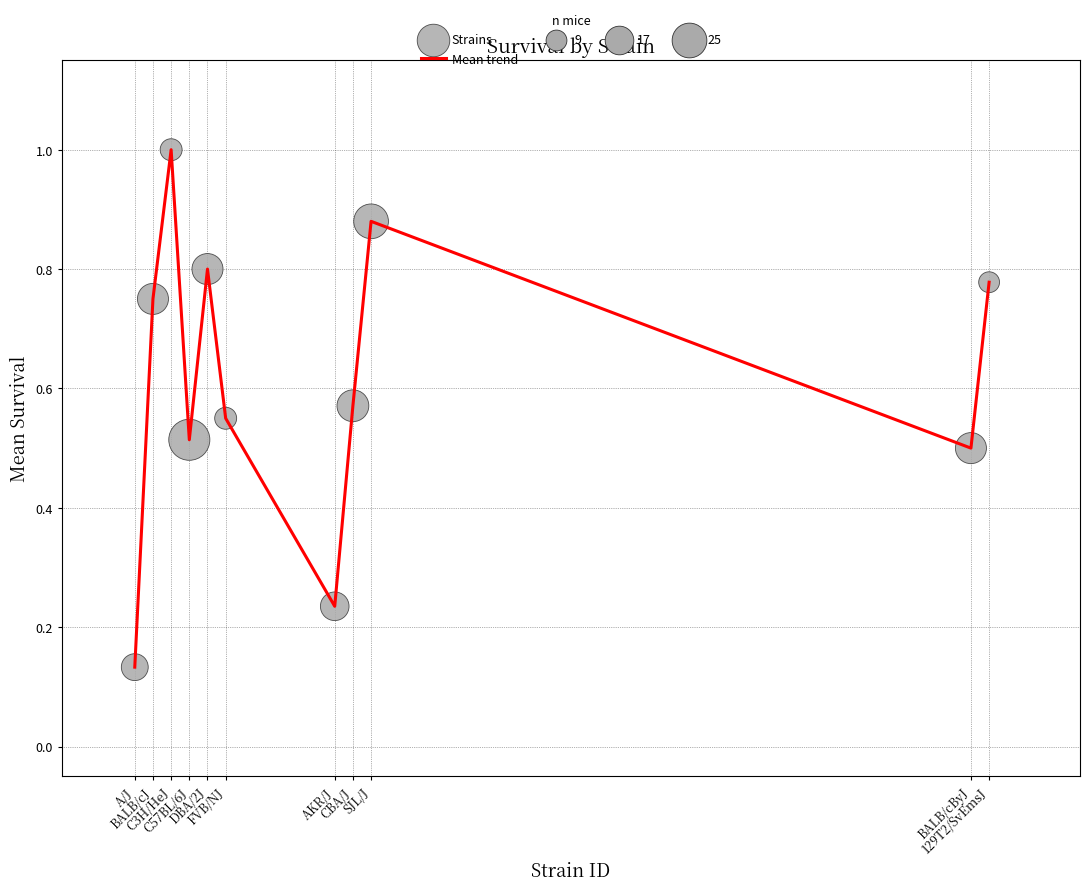

What is the maximum value shown in the chart?

1.0